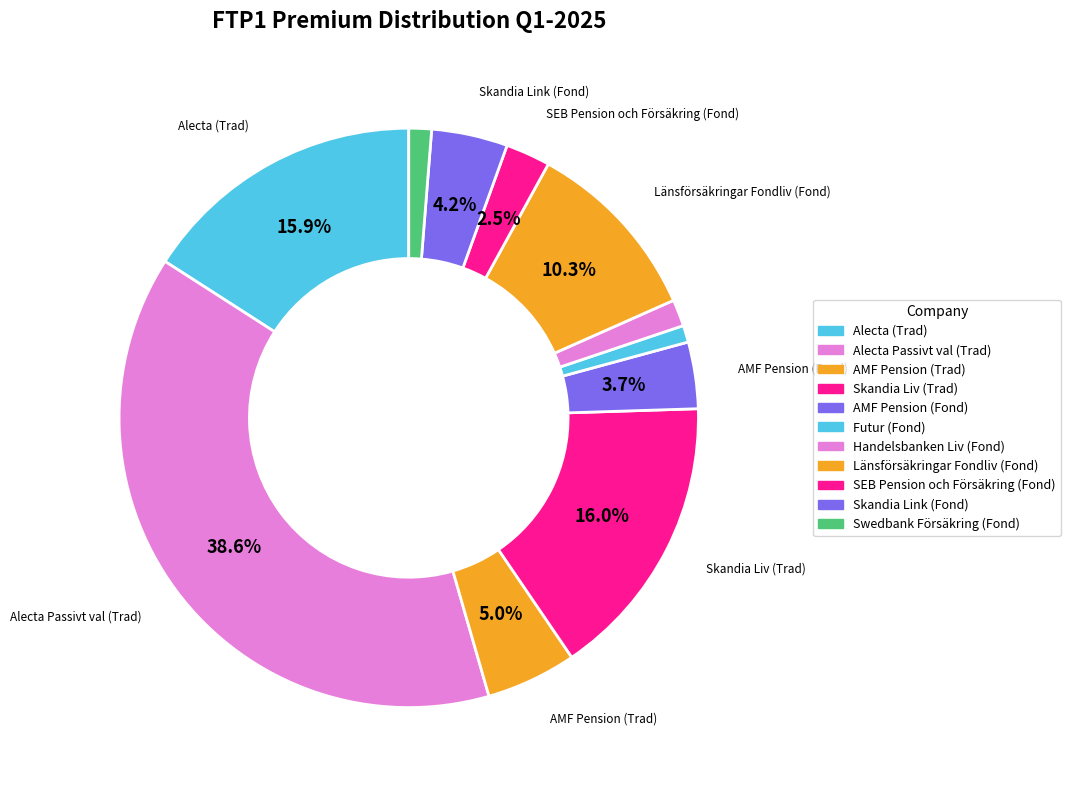

Rank the categories by value from highest to lowest.

Alecta Passivt val (Trad), Skandia Liv (Trad), Alecta (Trad), Länsförsäkringar Fondliv (Fond), AMF Pension (Trad), Skandia Link (Fond), AMF Pension (Fond), SEB Pension och Försäkring (Fond), Handelsbanken Liv (Fond), Swedbank Försäkring (Fond), Futur (Fond)